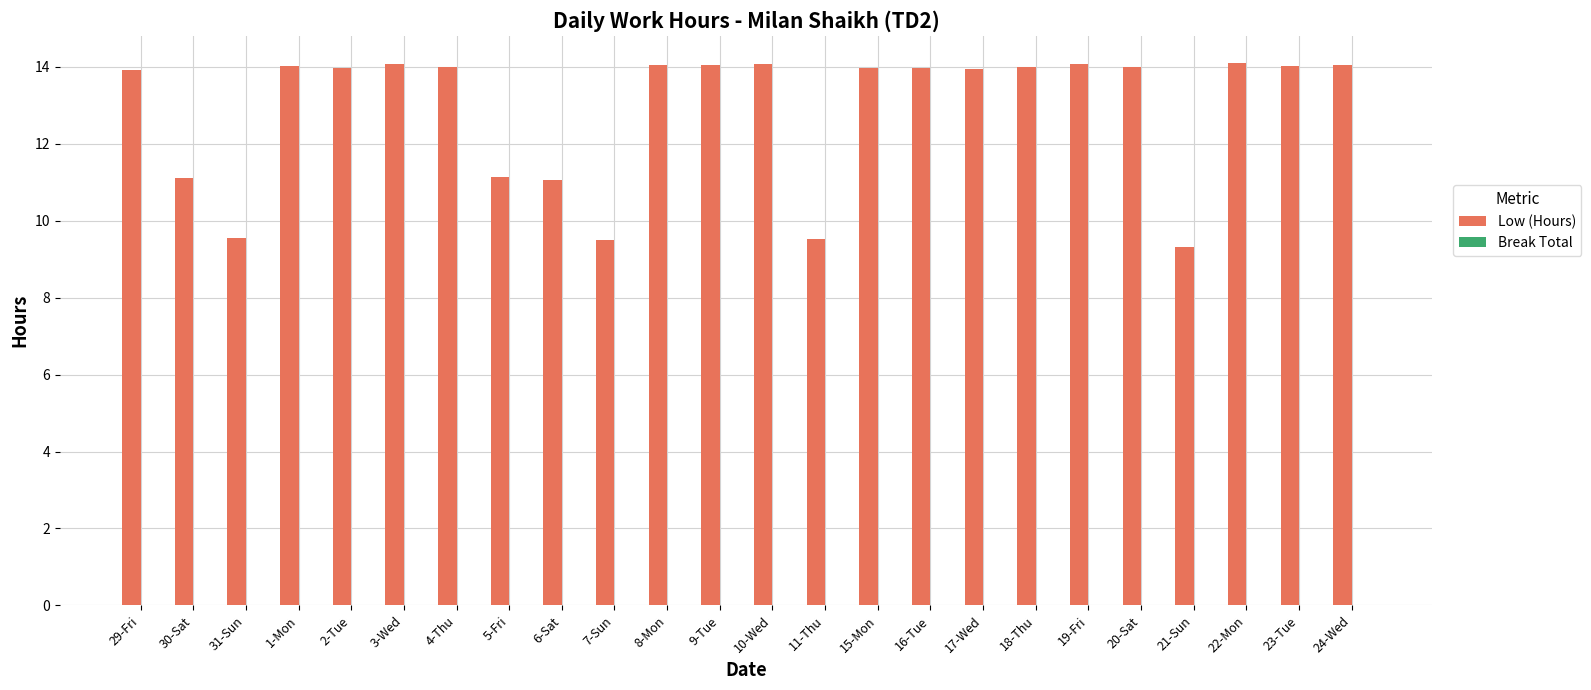

Are the bars horizontal?

No